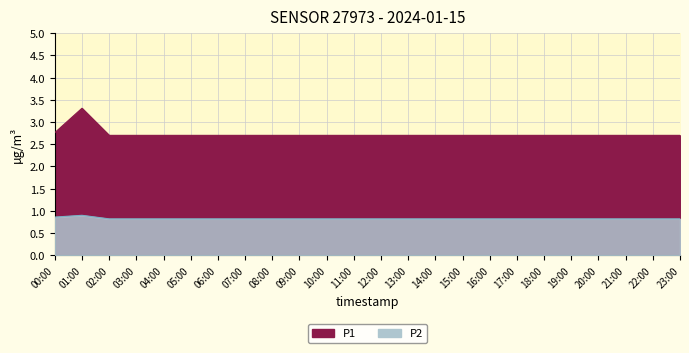

What is the label of the 20th point from the right?

04:00